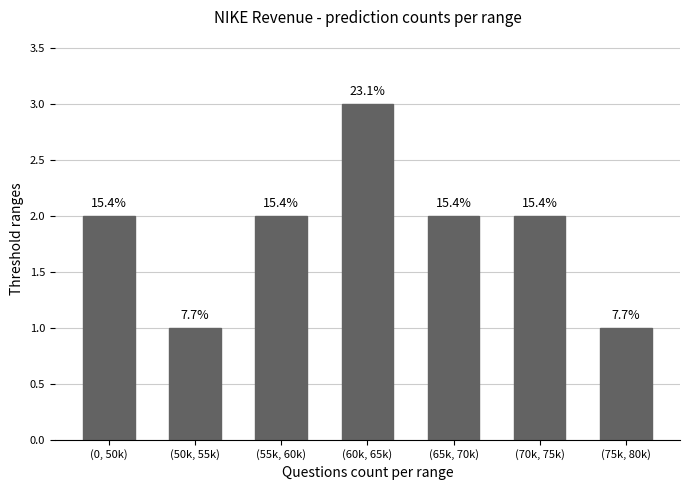

Are the bars horizontal?

No